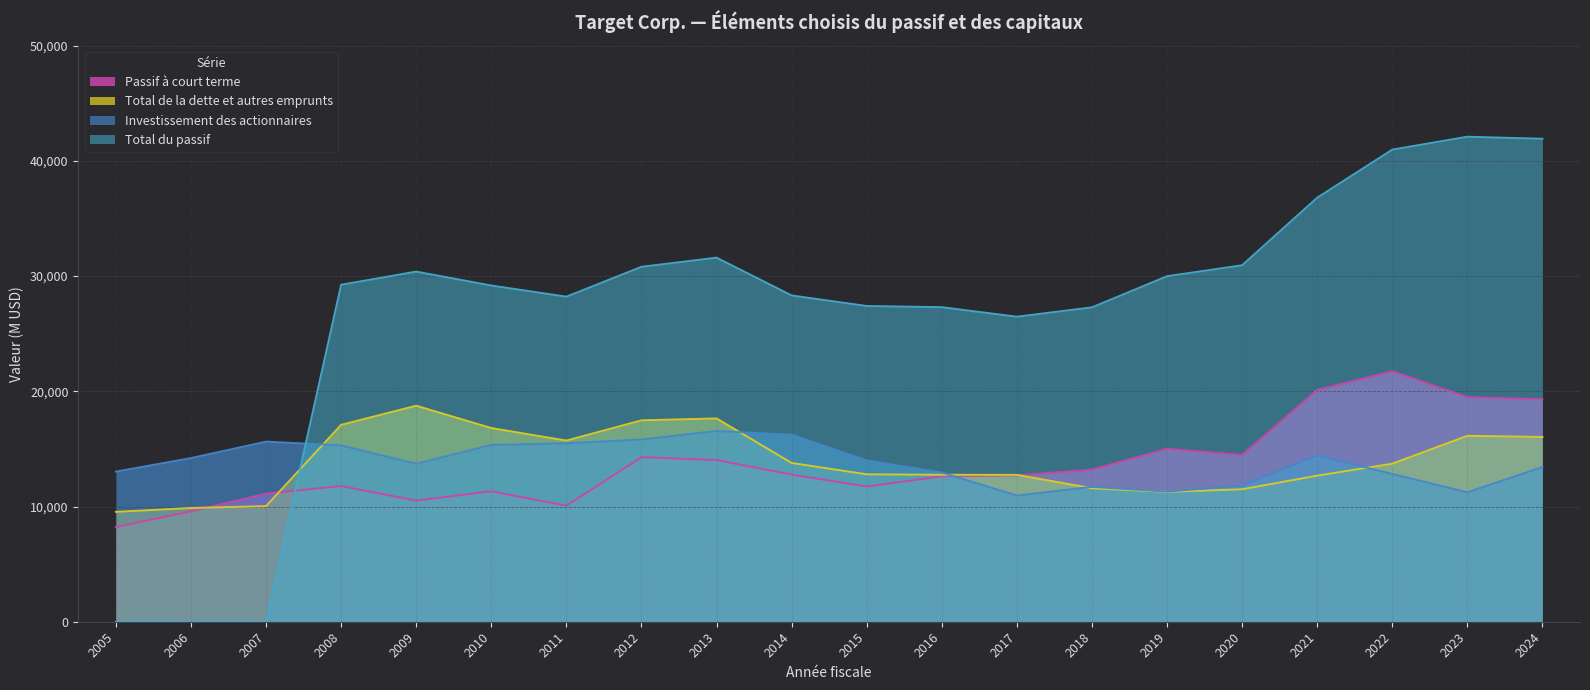

Rank the series at 2009 from lowest to highest value.

Passif à court terme, Investissement des actionnaires, Total de la dette et autres emprunts, Total du passif